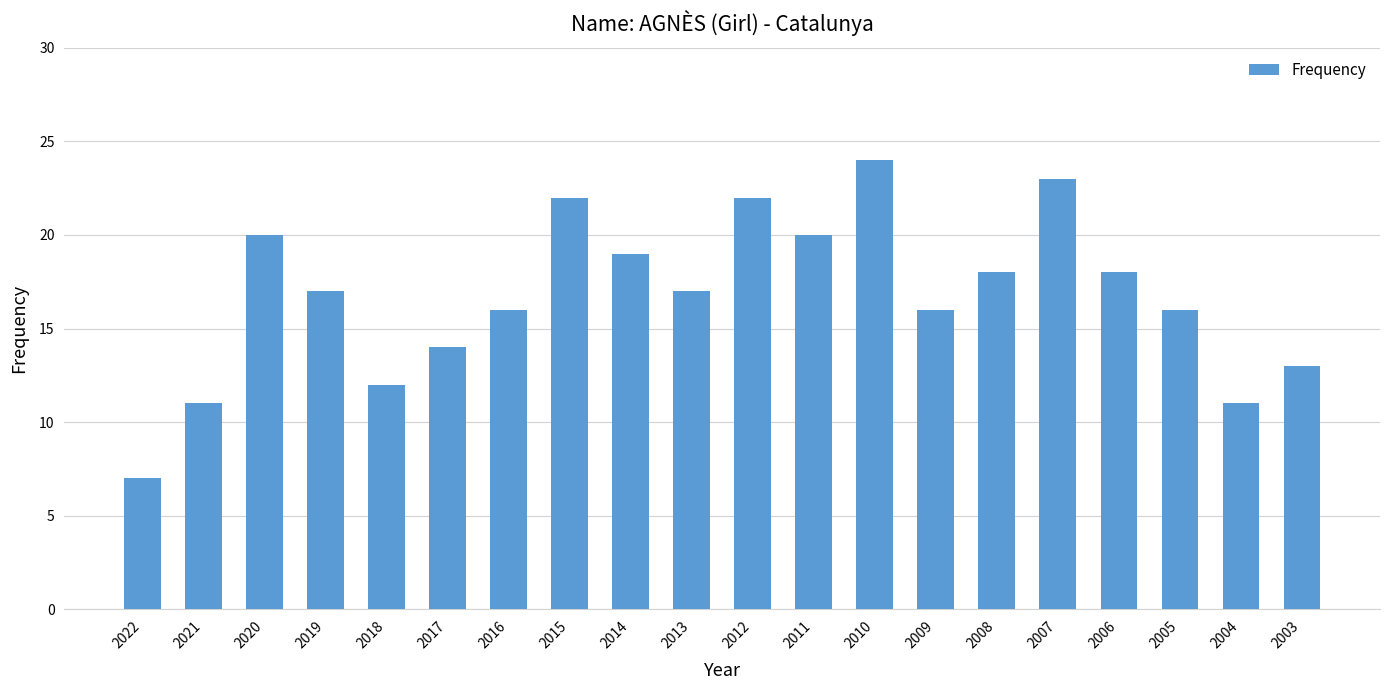

Approximately how many times larger is the value at 2015 compared to 2021?

2.0